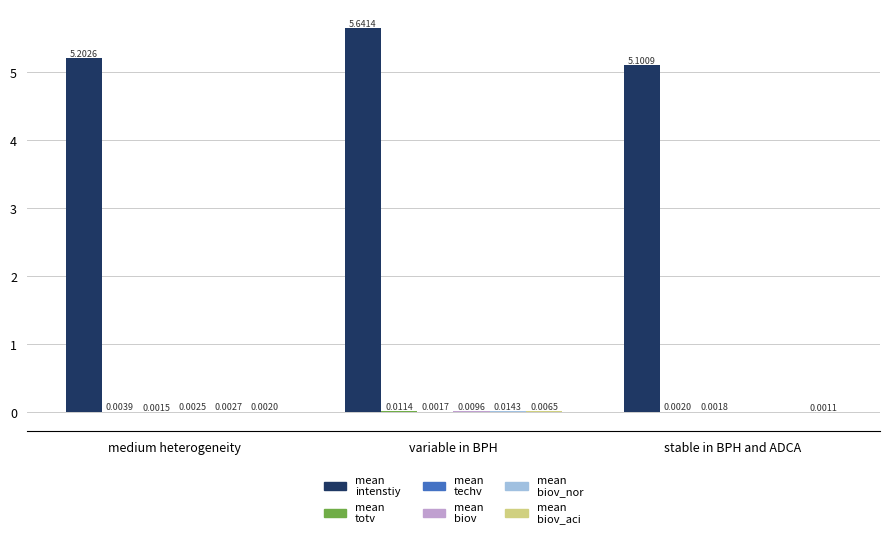

How many data points does each series have?

3